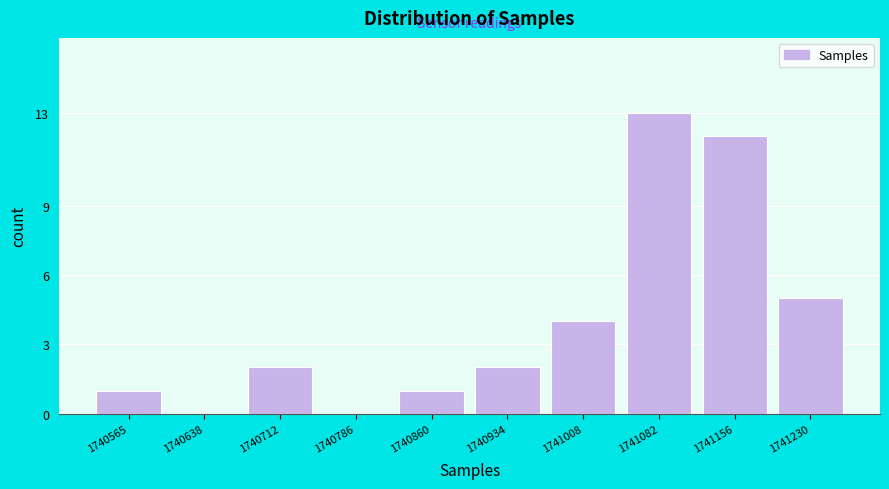

Reading left to right, list all the values displayed in this chart.

1740565=1	1740638=0	1740712=2	1740786=0	1740860=1	1740934=2	1741008=4	1741082=13	1741156=12	1741230=5